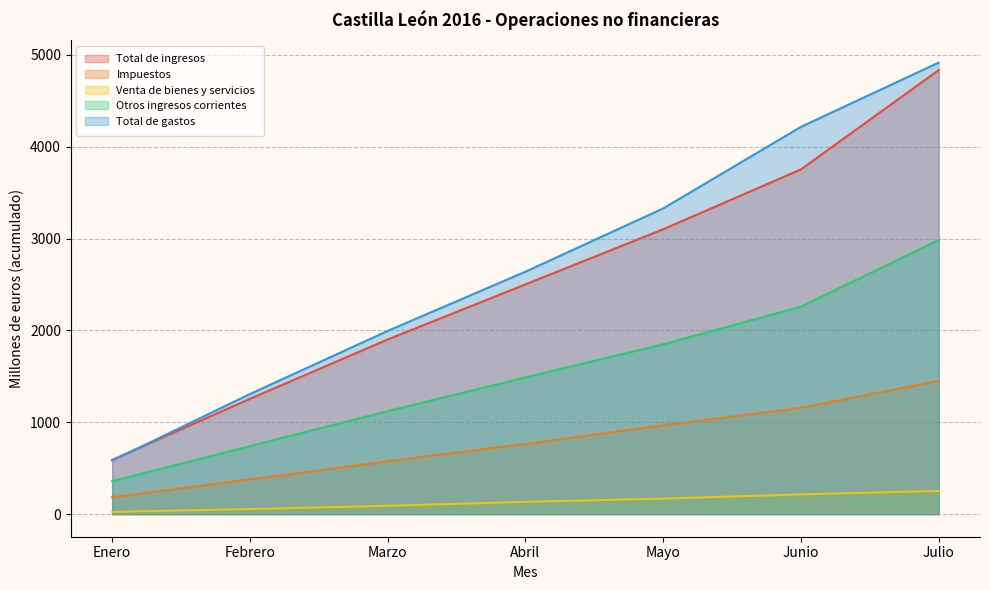

True or false: Total de ingresos and Venta de bienes y servicios intersect in this chart.

False